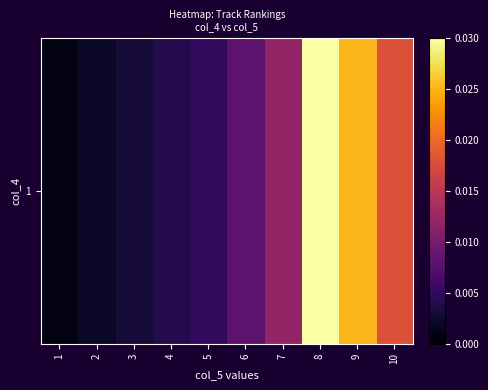

The value at 5 is 0.0. True or false?

False